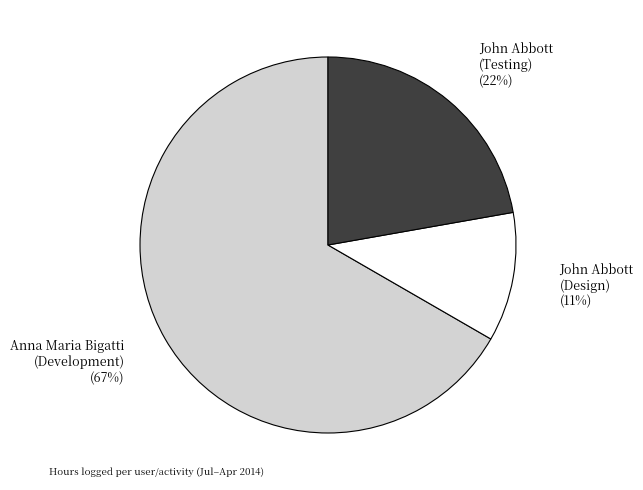

True or false: John Abbott (Testing) accounts for 22% of the total.

True